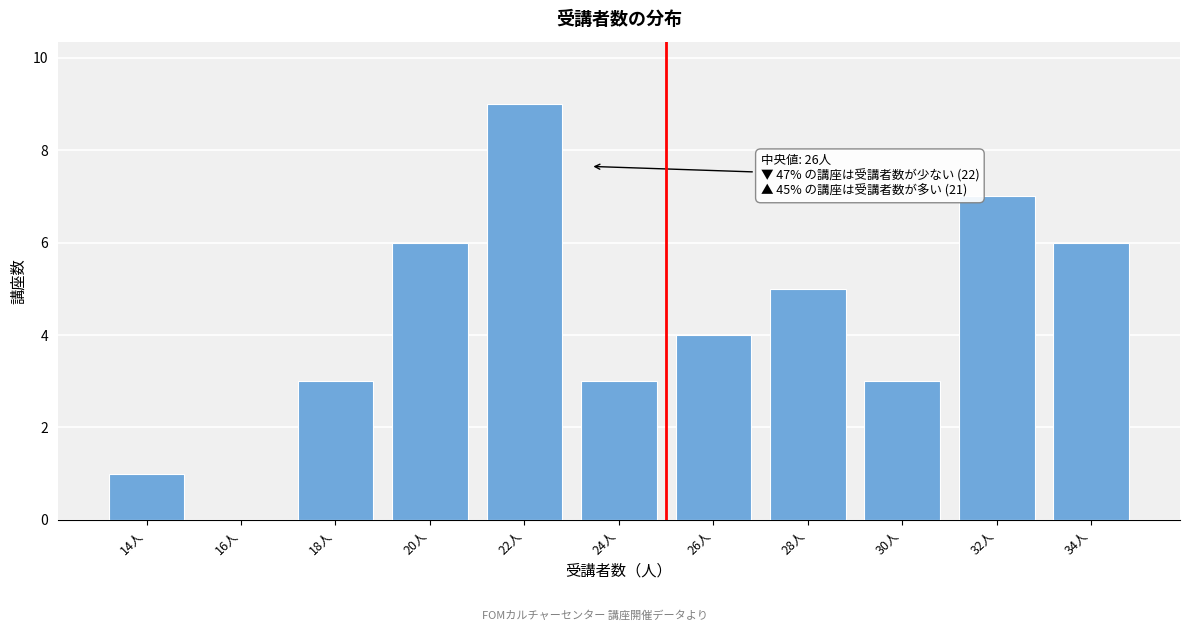

Reading right to left, what are all the values shown in this chart?

34人=6	32人=7	30人=3	28人=5	26人=4	24人=3	22人=9	20人=6	18人=3	16人=0	14人=1